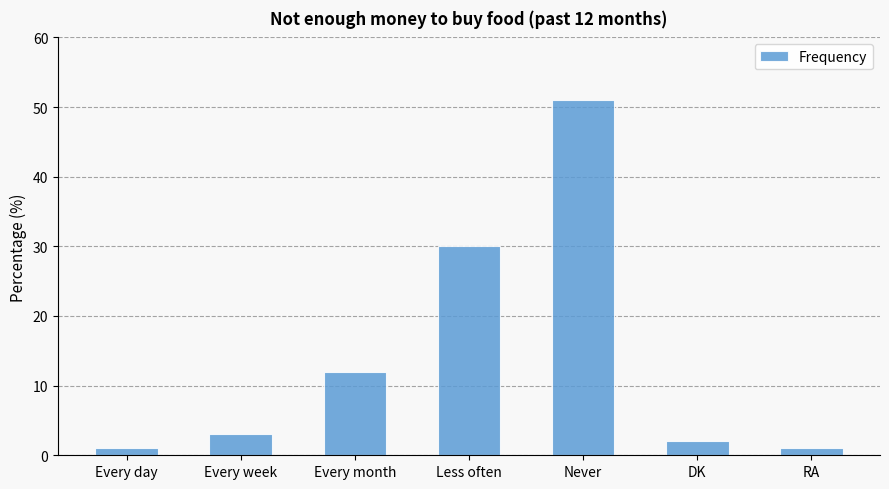

What is the difference between the values at Less often and Never?

21